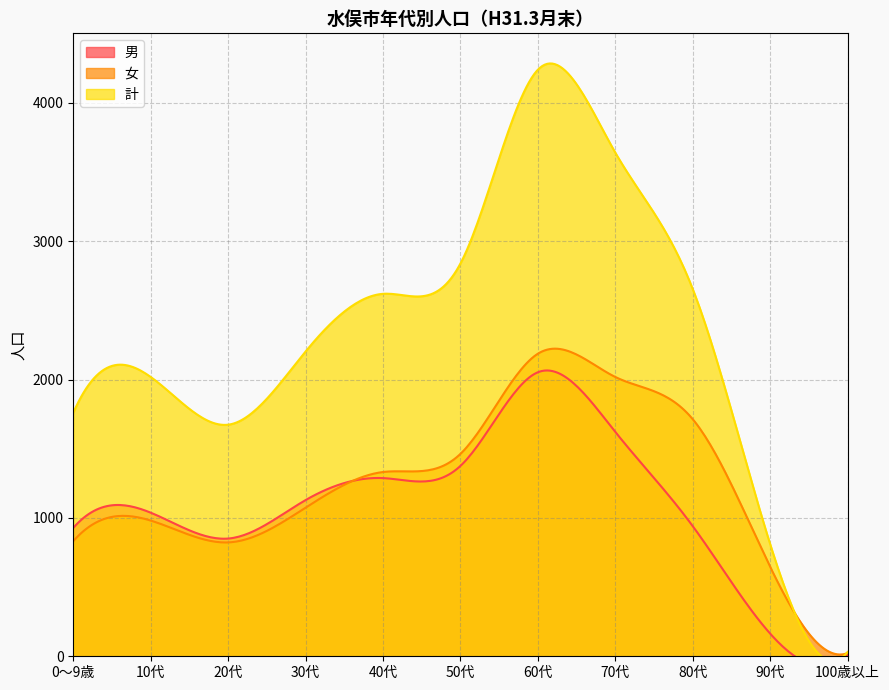

True or false: 計 has a value of 631 at 0～9歳.

False